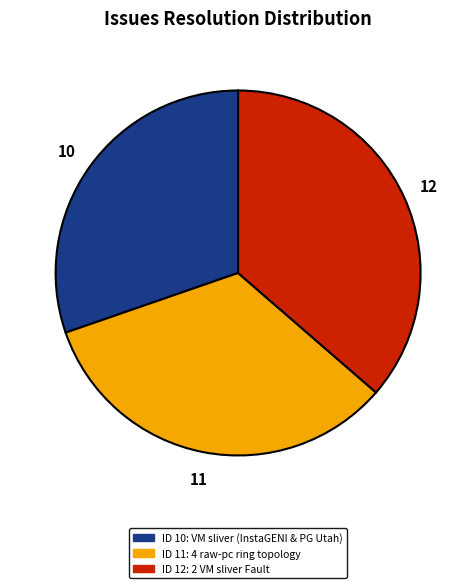

Is there a majority slice in this chart?

No